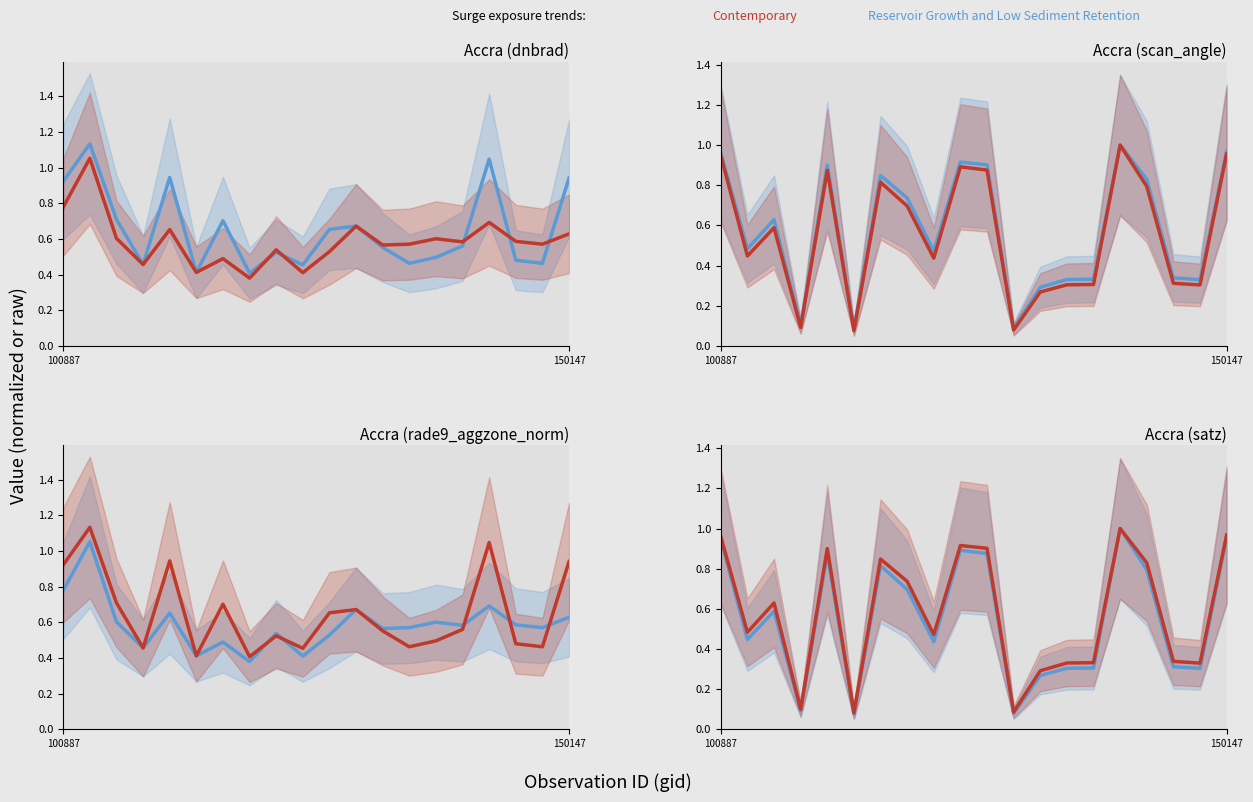

Is it true that Contemporary equals 0.5 at 8?

True